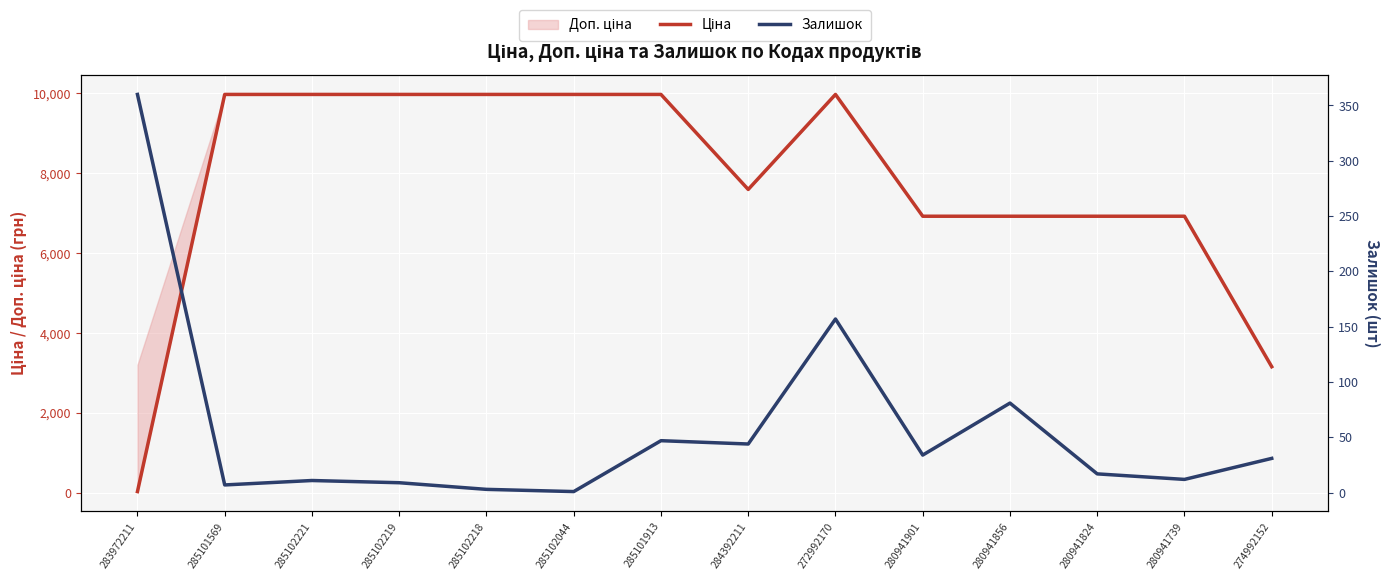

Rank the series by their average value, from lowest to highest.

Залишок, Ціна